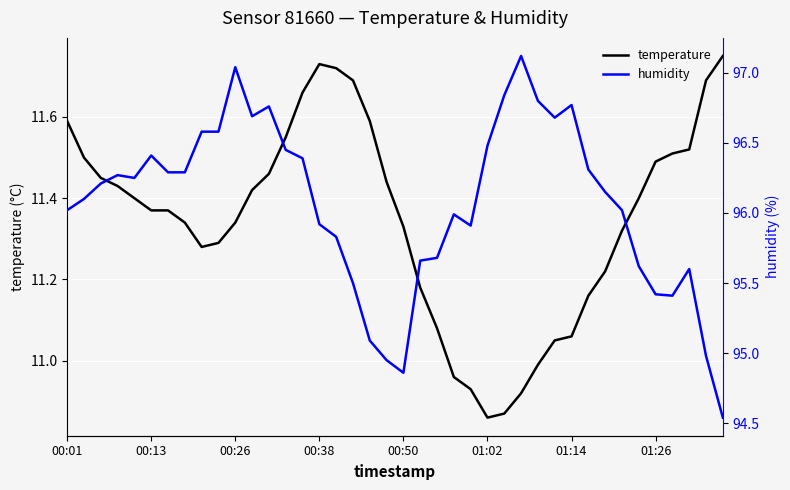

What are all the series names shown in the legend?

temperature, humidity